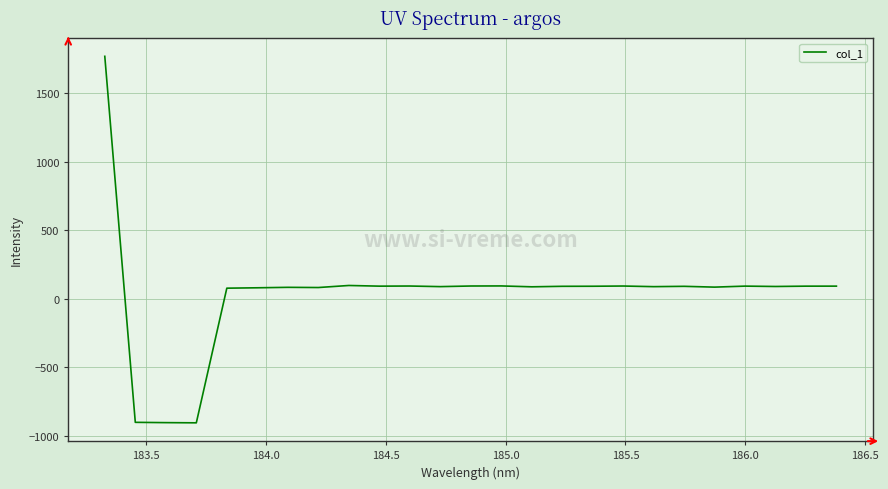

What is the difference between the maximum and minimum values?

2674.8